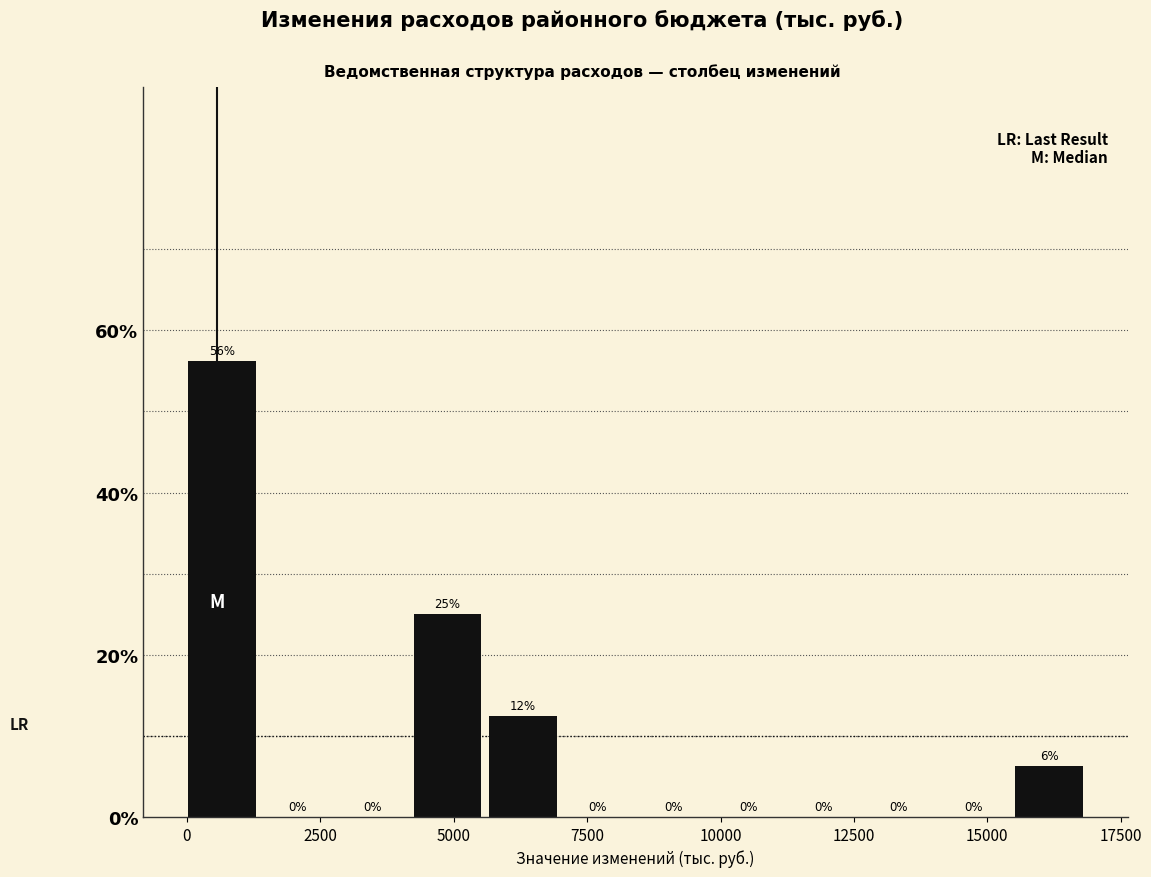

Around what value on the x-axis is the tallest bar? Give the approximate position of its centre, as read against the axis.

500